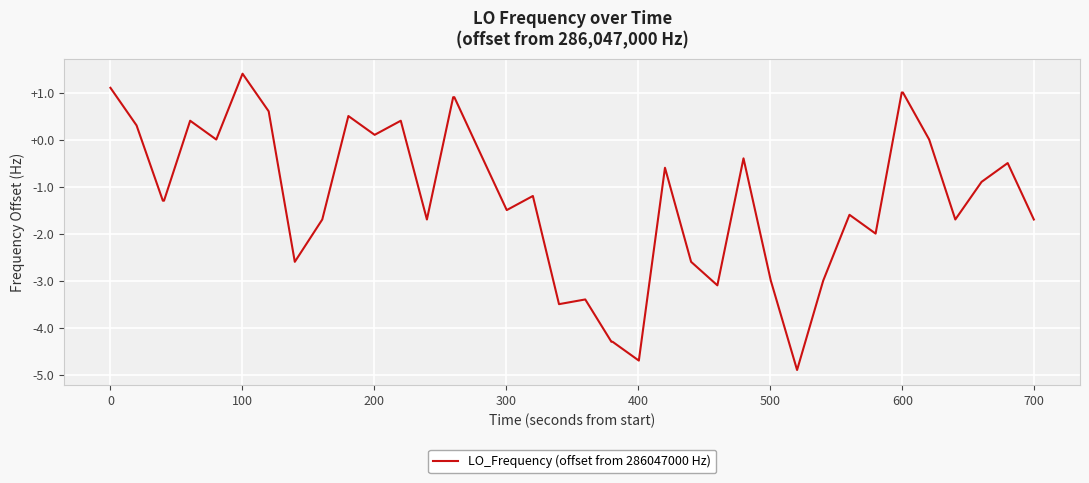

Reading right to left, transcribe all the data shown in this chart.

-1.7	-0.5	-0.9	-1.7	0.0	1.0	1.0	-2.0	-1.6	-3.0	-4.9	-3.0	-0.4	-3.1	-2.6	-0.6	-4.7	-4.3	-4.3	-3.4	-3.5	-1.2	-1.5	-0.3	0.9	0.9	-1.7	0.4	0.1	0.5	-1.7	-2.6	0.6	1.4	0.0	0.4	-1.3	-1.3	0.3	1.1